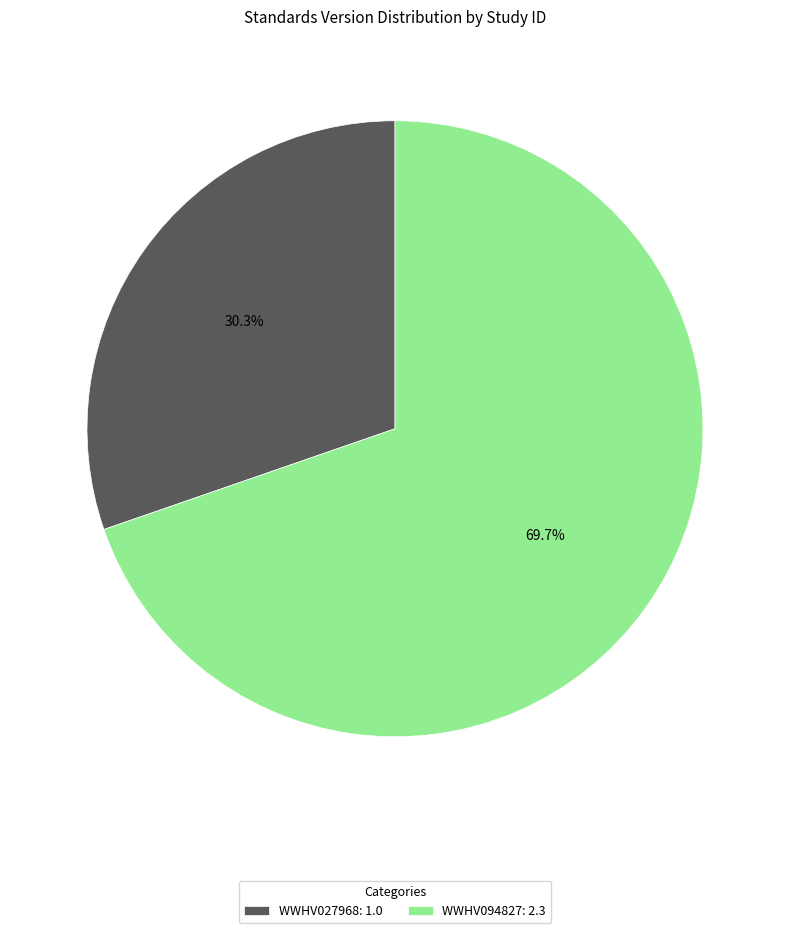

To the nearest percent, what percentage of the pie is WWHV094827?

70%